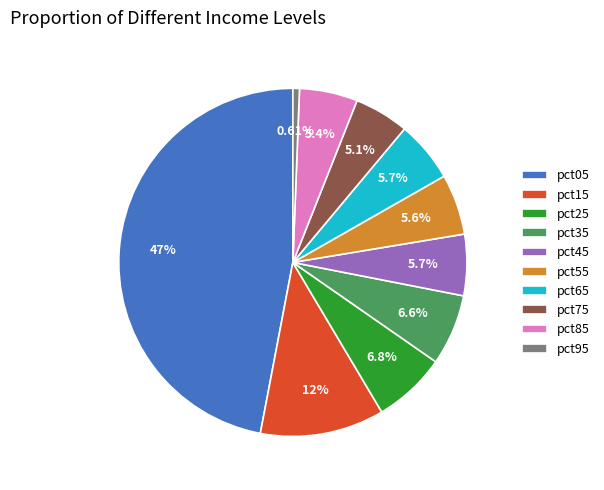

Does any single category account for the majority?

No